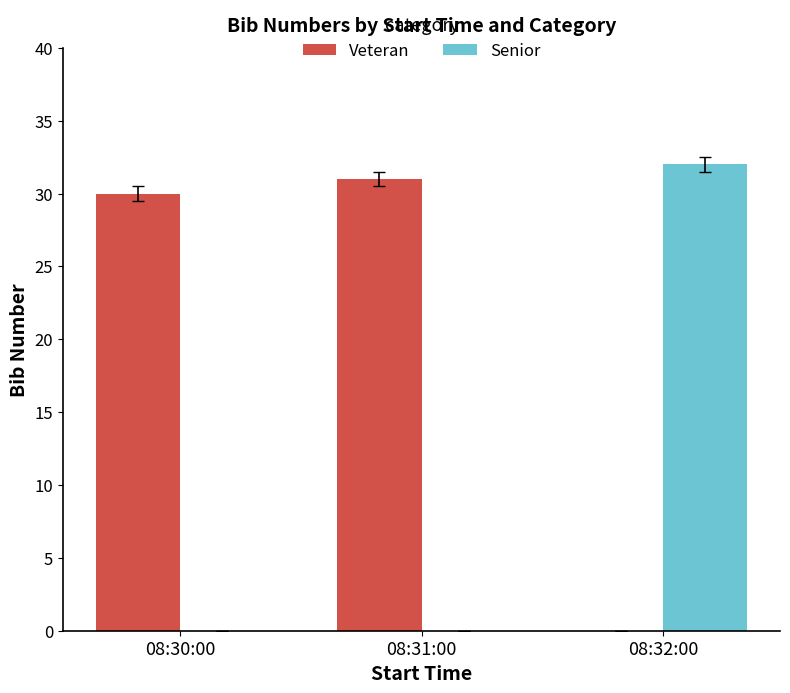

The Senior series shows 0 at 08:31:00. True or false?

True